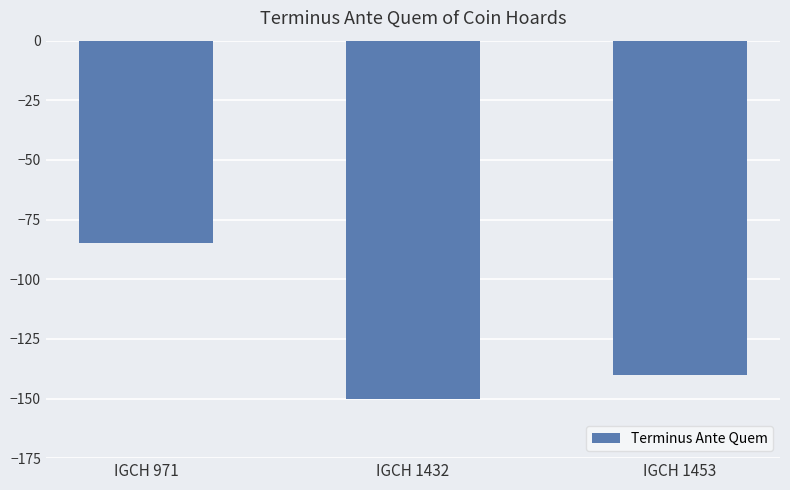

Read the value at IGCH 1432, to the nearest 5.

-150